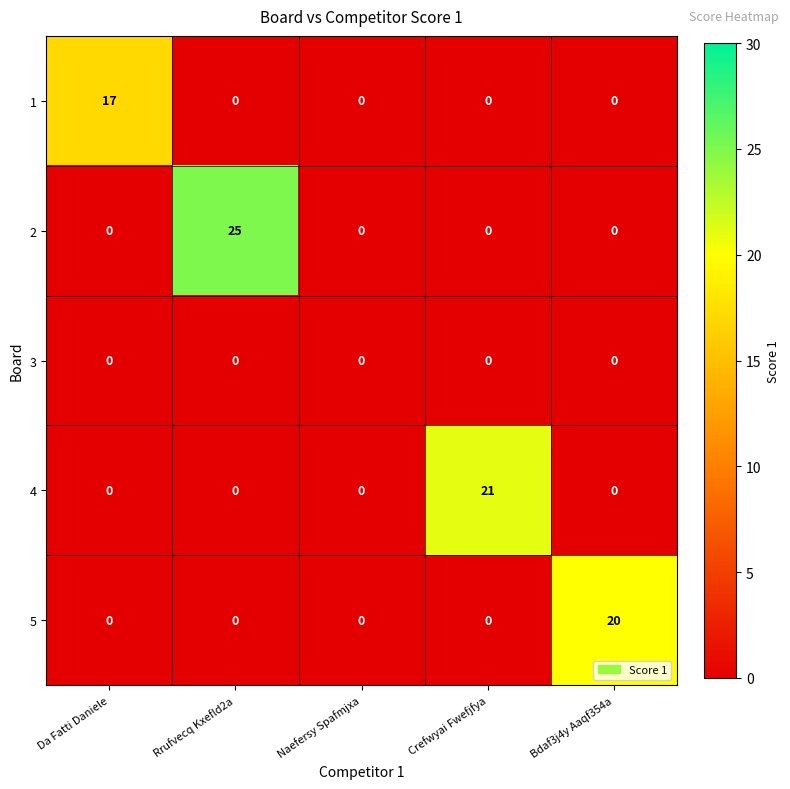

What is the highest value of the 2 series?

25